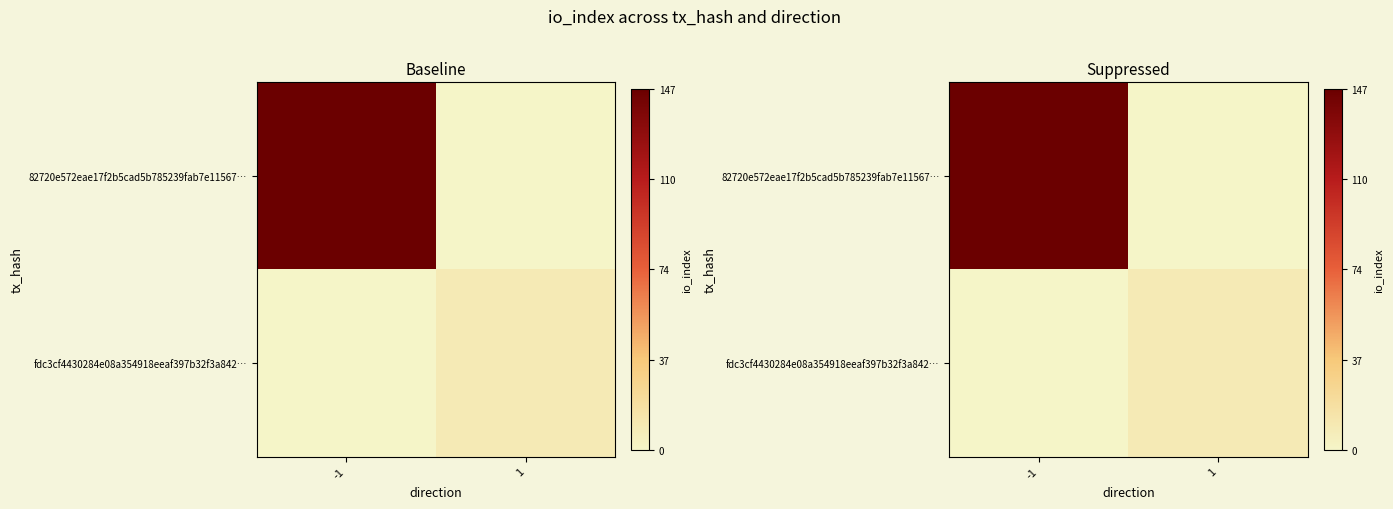

What is the difference between the fdc3cf4430284e08a354918eeaf397b32f3a842… values at -1 and 1?

9